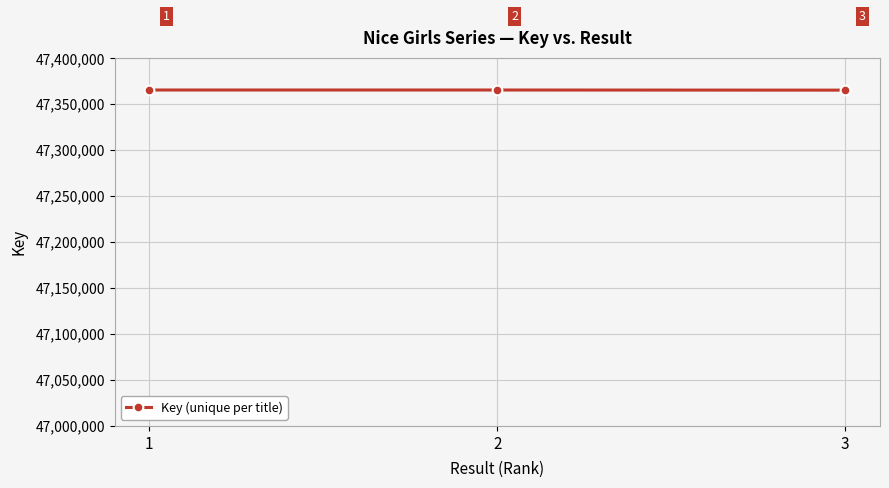

Which has a higher value, 2 or 1?

1